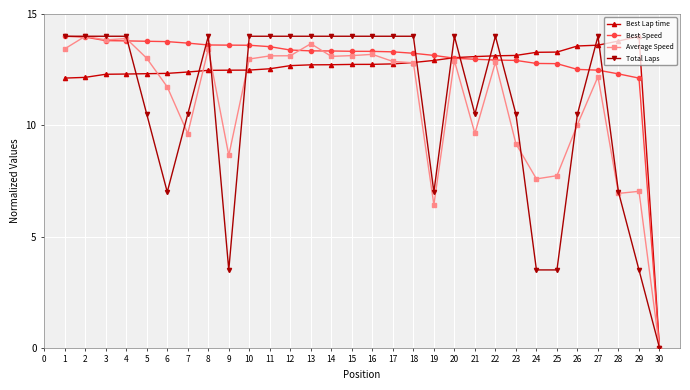

What is the difference between the maximum and minimum values in the Best Speed series?

14.0